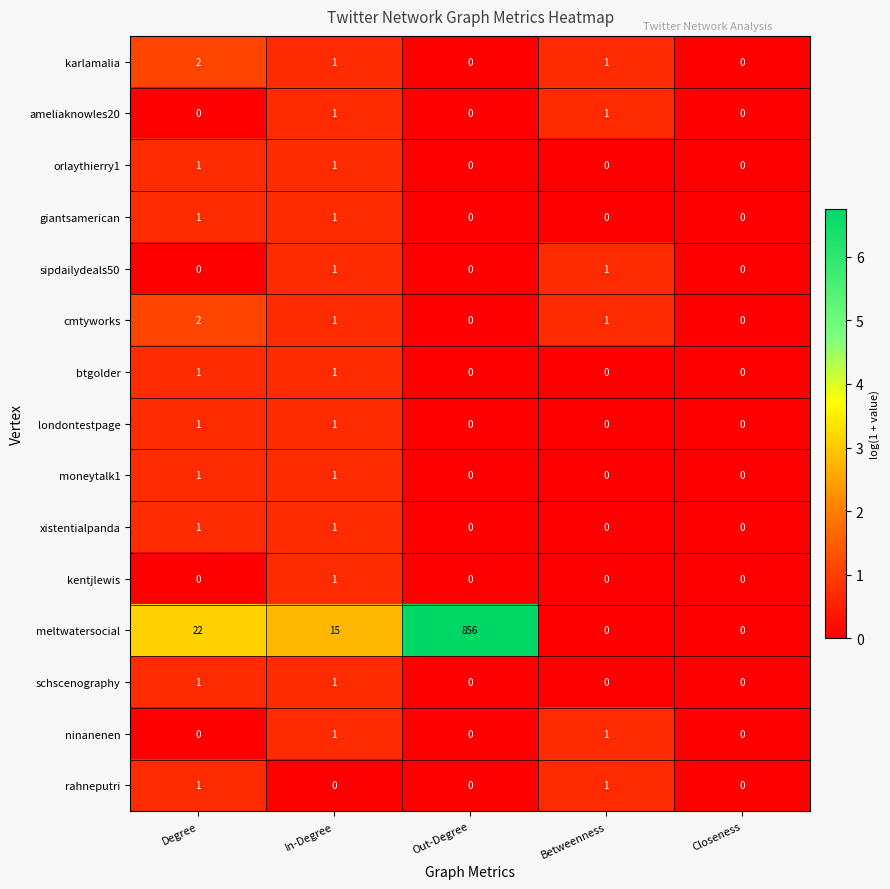

At how many categories does at least one series exceed 6?

3